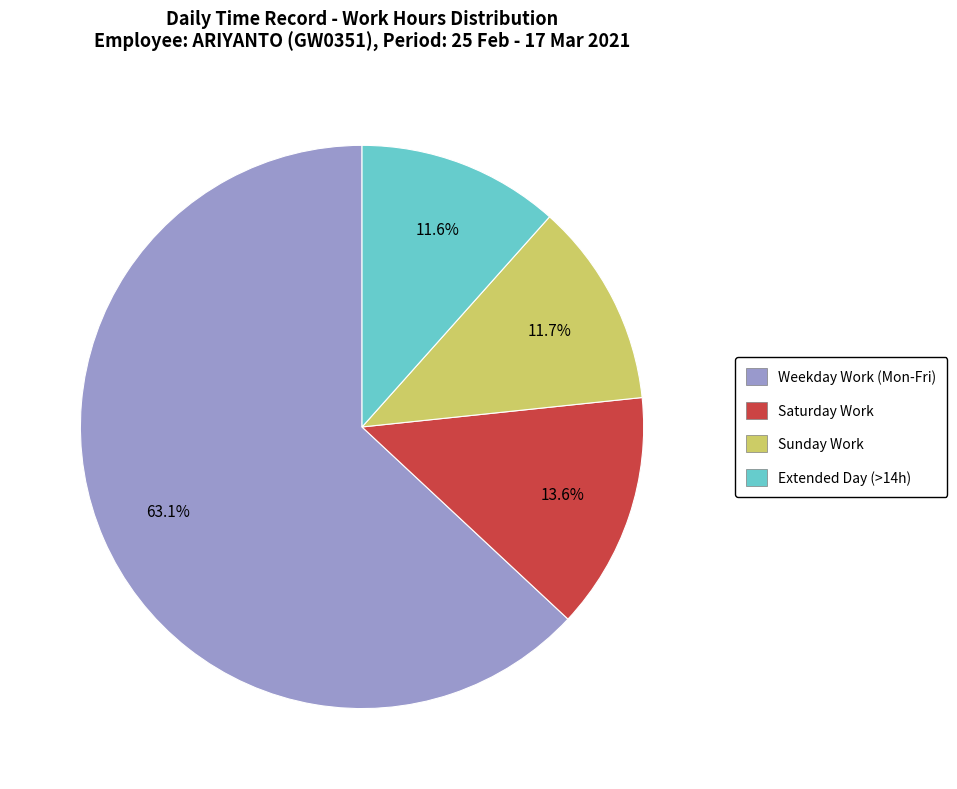

How many segments does this pie chart have?

4